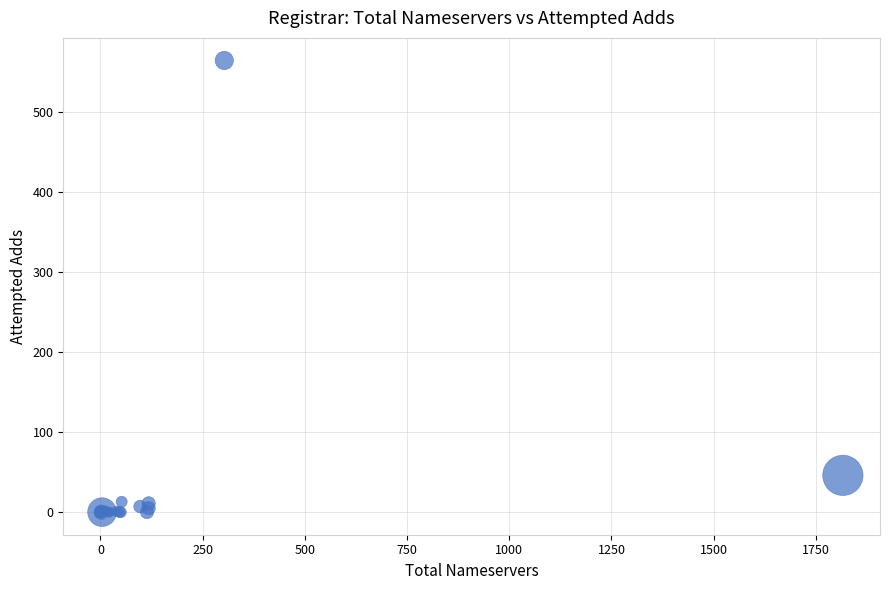

What Y value in the scatter plot is closest to 282?

46